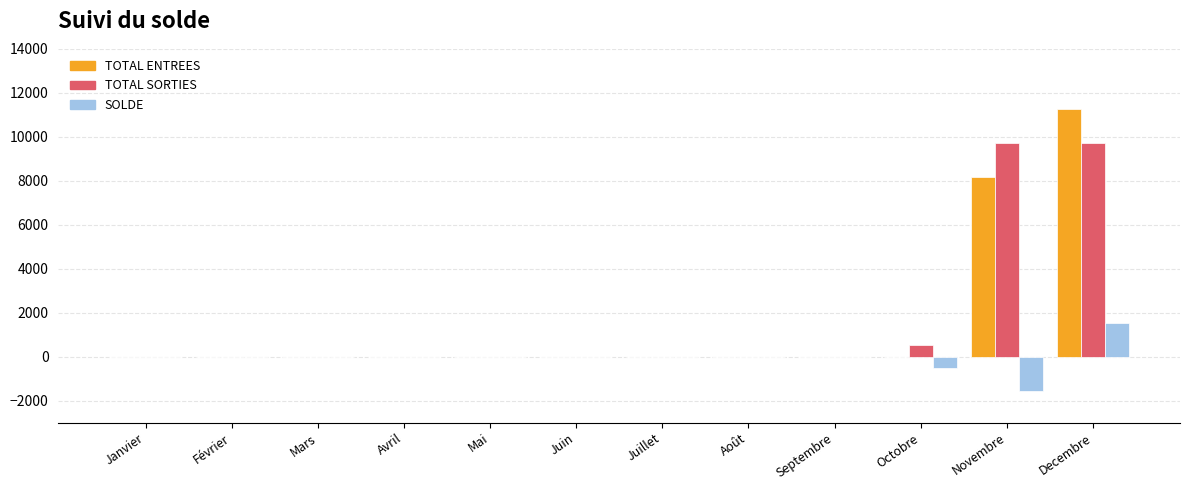

The value of TOTAL SORTIES at Août is 0.0. True or false?

True